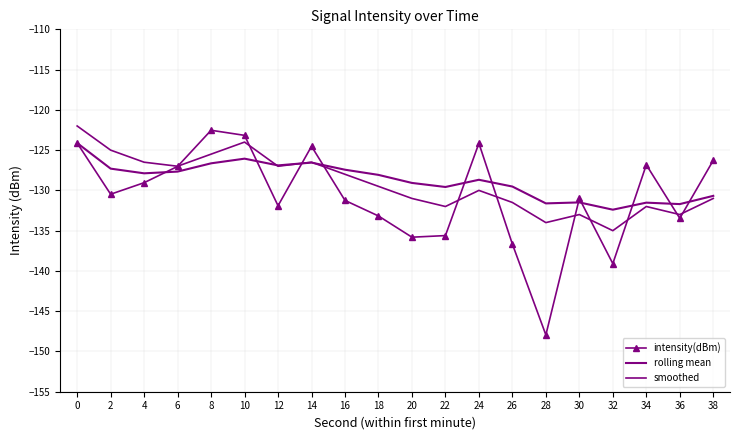

What is the average value of the intensity(dBm) series?

-130.7